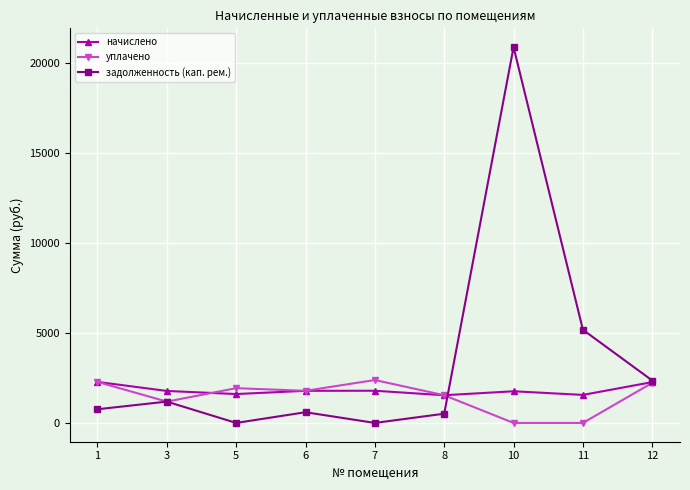

The value of задолженность (кап. рем.) at 6 is 595.1. True or false?

True